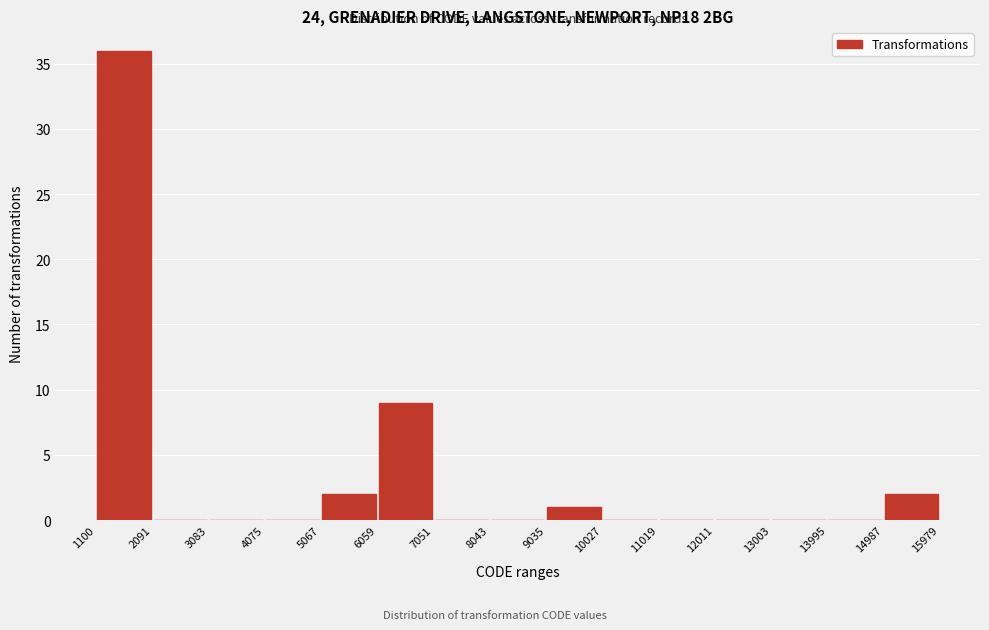

Reading left to right, transcribe this chart: for each bar, give the range it covers on the x-axis and its height. The values are not printed on the chart, so give them approximately, as read against the axis.

1100 to 2091: 36
2091 to 3083: 0
3083 to 4075: 0
4075 to 5067: 0
5067 to 6059: 2
6059 to 7051: 9
7051 to 8043: 0
8043 to 9035: 0
9035 to 10027: 1
10027 to 11019: 0
11019 to 12011: 0
12011 to 13003: 0
13003 to 13995: 0
13995 to 14987: 0
14987 to 15979: 2